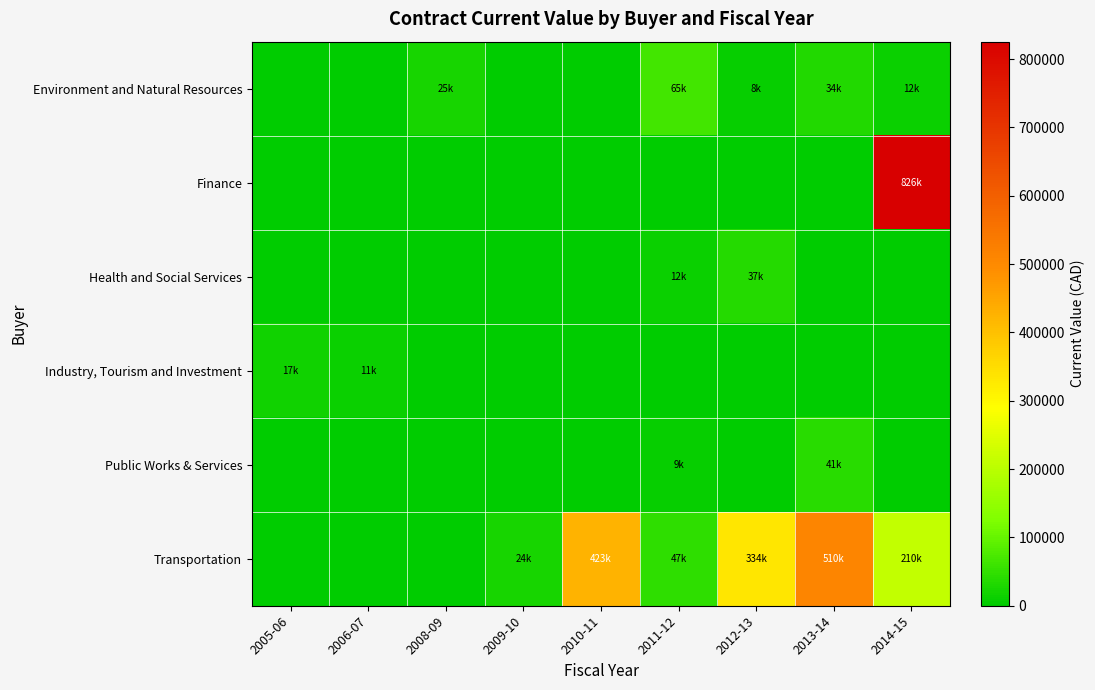

Reading left to right, extract all data points from this chart.

Environment and Natural Resources: 2005-06=0.0	2006-07=0.0	2008-09=25000.0	2009-10=0.0	2010-11=0.0	2011-12=65455.2	2012-13=7992.8	2013-14=34175.0	2014-15=12500.0
Finance: 2005-06=0.0	2006-07=0.0	2008-09=0.0	2009-10=0.0	2010-11=0.0	2011-12=0.0	2012-13=0.0	2013-14=0.0	2014-15=825507.0
Health and Social Services: 2005-06=0.0	2006-07=0.0	2008-09=0.0	2009-10=0.0	2010-11=0.0	2011-12=11923.0	2012-13=37487.0	2013-14=0.0	2014-15=0.0
Industry, Tourism and Investment: 2005-06=17000.0	2006-07=10550.0	2008-09=0.0	2009-10=0.0	2010-11=0.0	2011-12=0.0	2012-13=0.0	2013-14=0.0	2014-15=0.0
Public Works & Services: 2005-06=0.0	2006-07=0.0	2008-09=0.0	2009-10=0.0	2010-11=0.0	2011-12=8586.6	2012-13=0.0	2013-14=41308.5	2014-15=0.0
Transportation: 2005-06=0.0	2006-07=0.0	2008-09=0.0	2009-10=23633.4	2010-11=422737.4	2011-12=46668.8	2012-13=334143.7	2013-14=510000.0	2014-15=210000.0